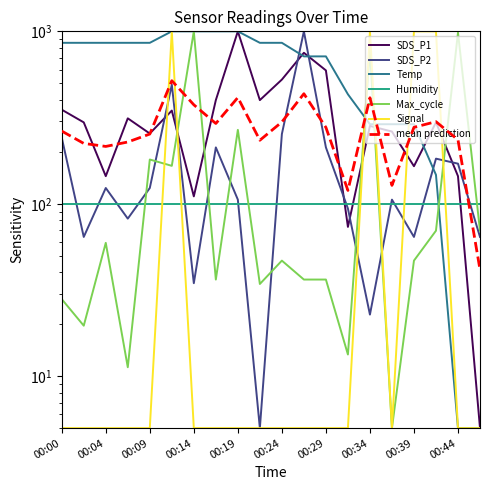

True or false: SDS_P2 has a value of 64.2 at 00:39.

True